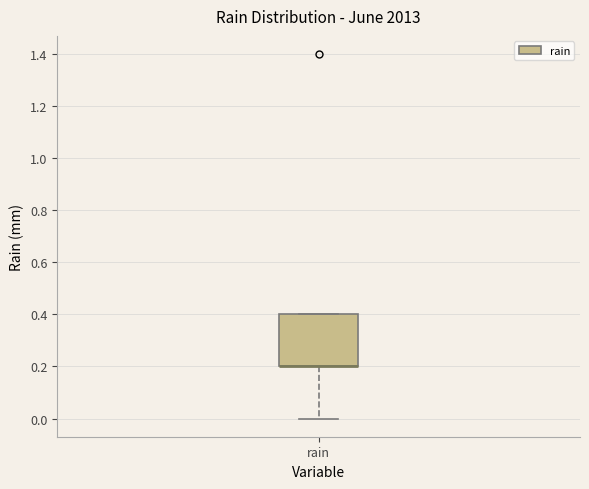

Transcribe this box plot: give where the median line is, the range the box spans, and where the two whiskers end, as read against the y-axis. The values are not printed on the chart, so give them approximately, as read against the axis.

median 0.2 (drawn on the box's lower edge), box 0.2 to 0.4, whiskers 0.0 to 0.4